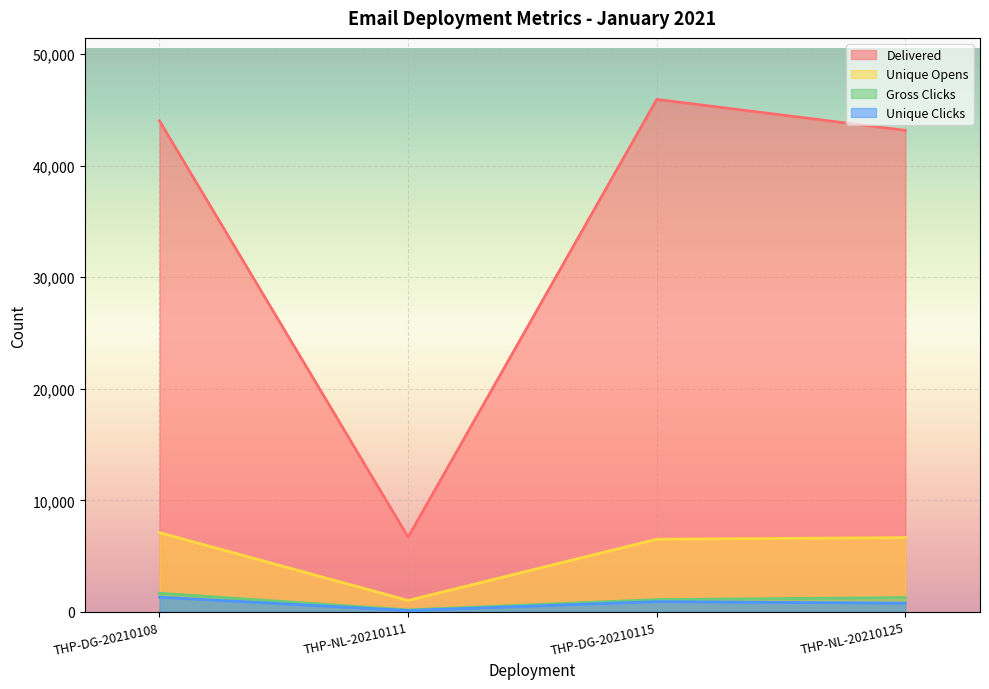

Is it true that Delivered equals 44021 at THP-DG-20210108?

True